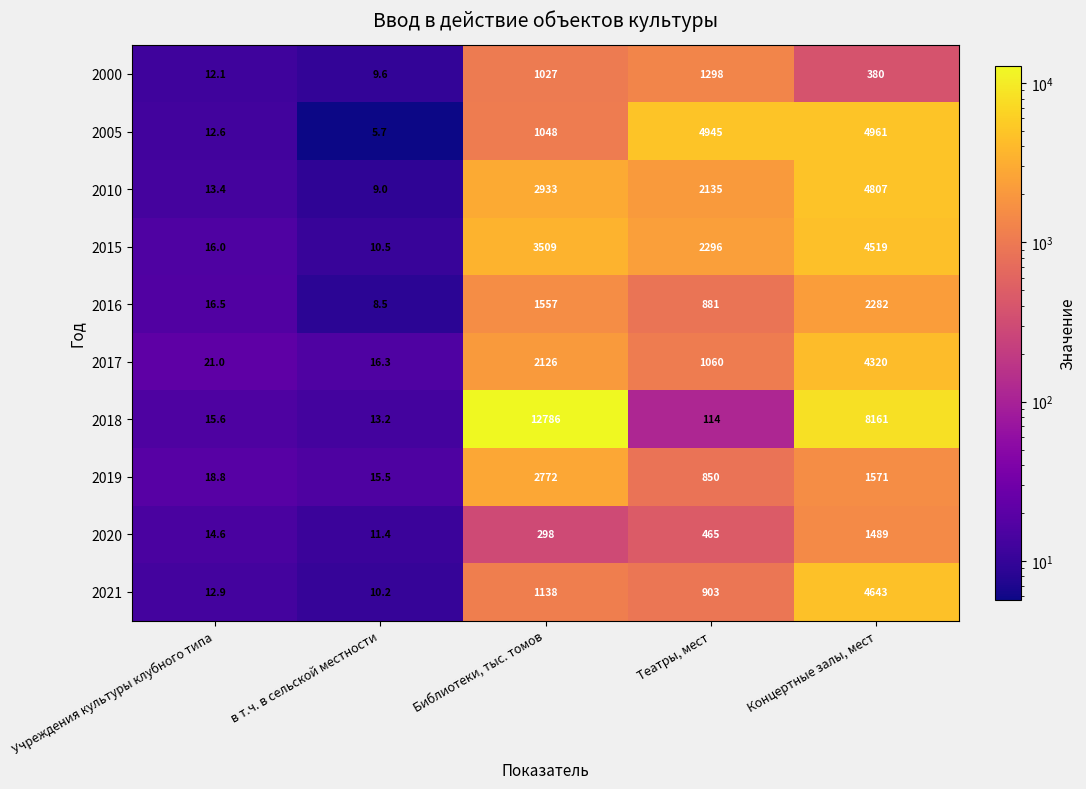

Rank the series at Театры, мест from lowest to highest value.

2018, 2020, 2019, 2016, 2021, 2017, 2000, 2010, 2015, 2005